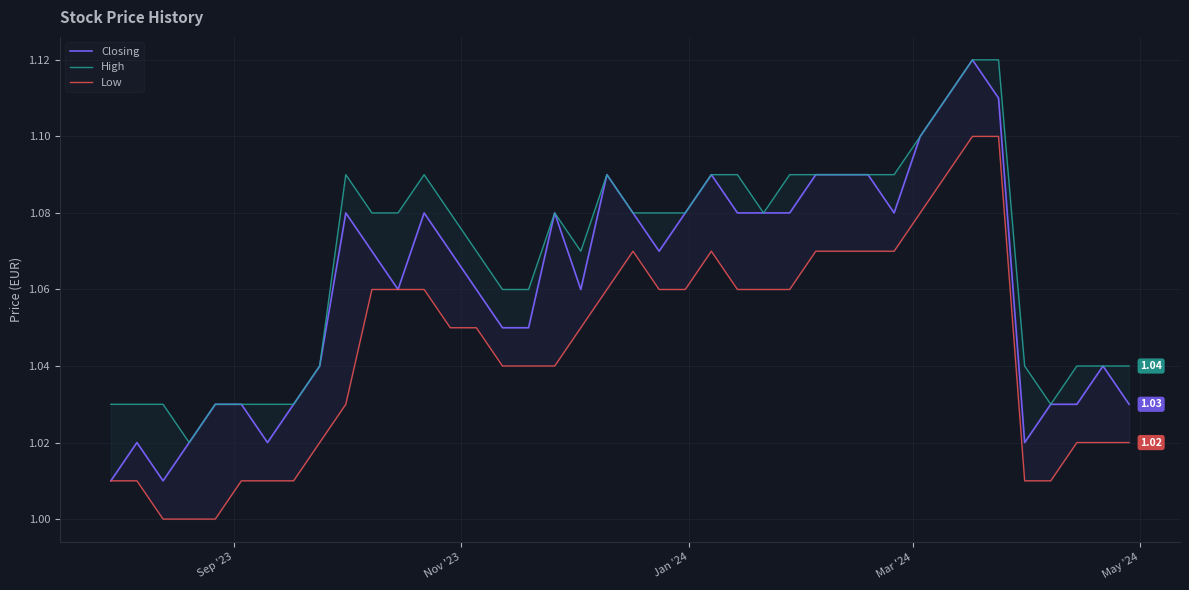

Is the value of High at 17 greater than the value of Closing at 15?

Yes